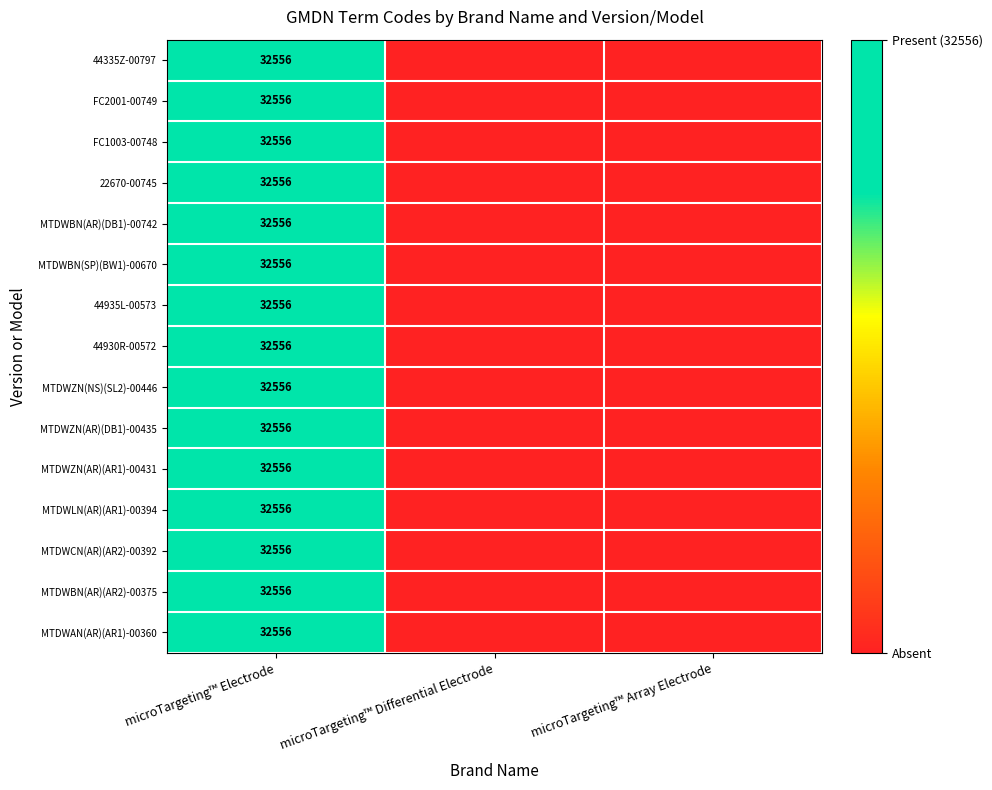

True or false: MTDWBN(SP)(BW1)-00670 has a value of 21754 at microTargeting™ Electrode.

False